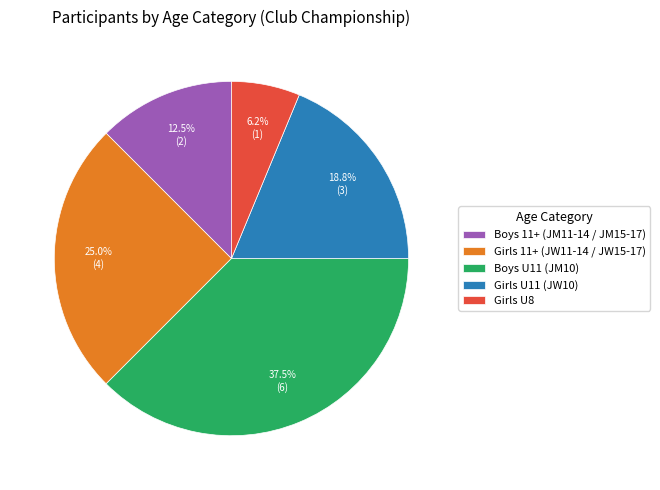

Rank the categories by value from lowest to highest.

Girls U8, Boys 11+ (JM11-14 / JM15-17), Girls U11 (JW10), Girls 11+ (JW11-14 / JW15-17), Boys U11 (JM10)